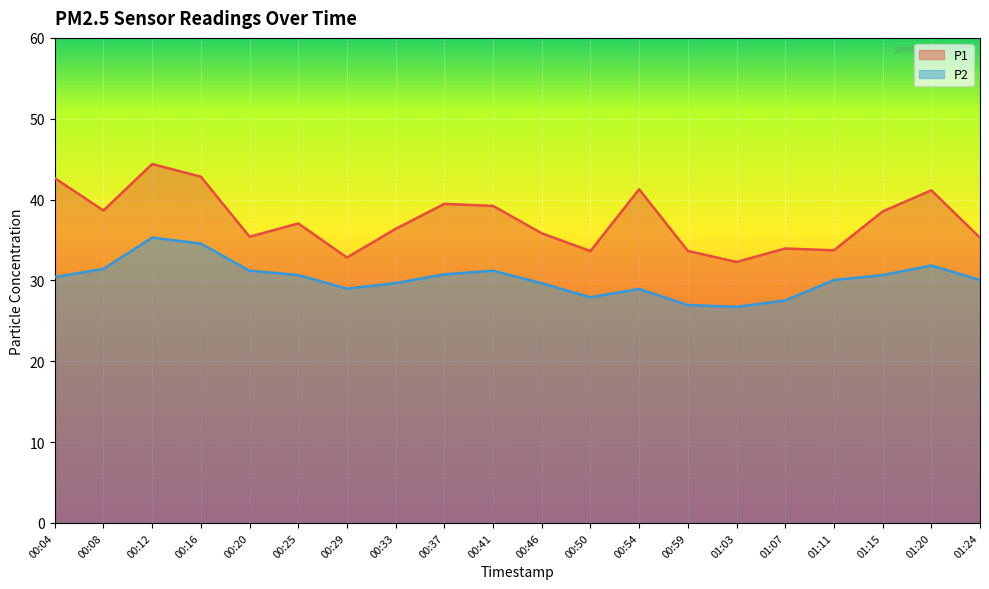

List the series in order of their overall mean, highest first.

P1, P2